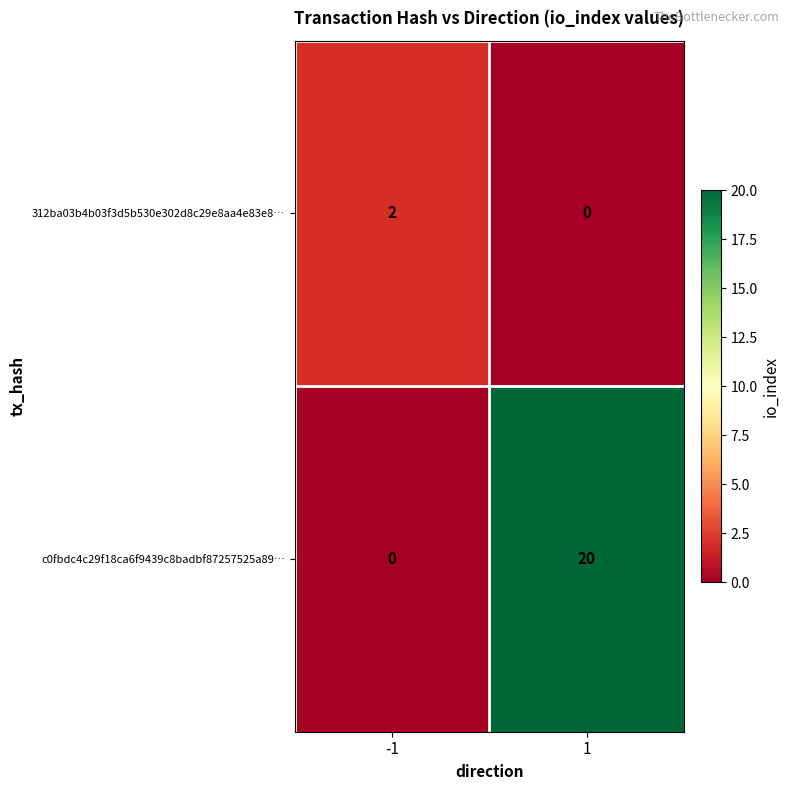

What is the maximum value shown in the chart?

20